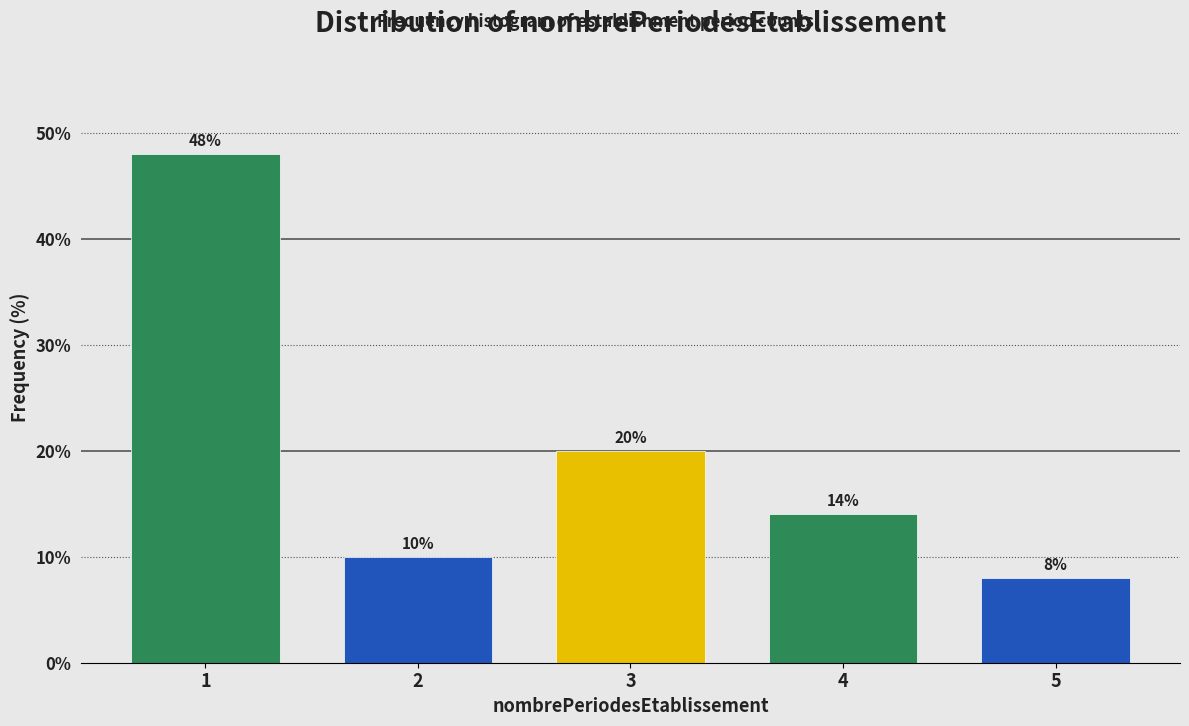

Reading right to left, extract all data points from this chart.

8.0	14.0	20.0	10.0	48.0